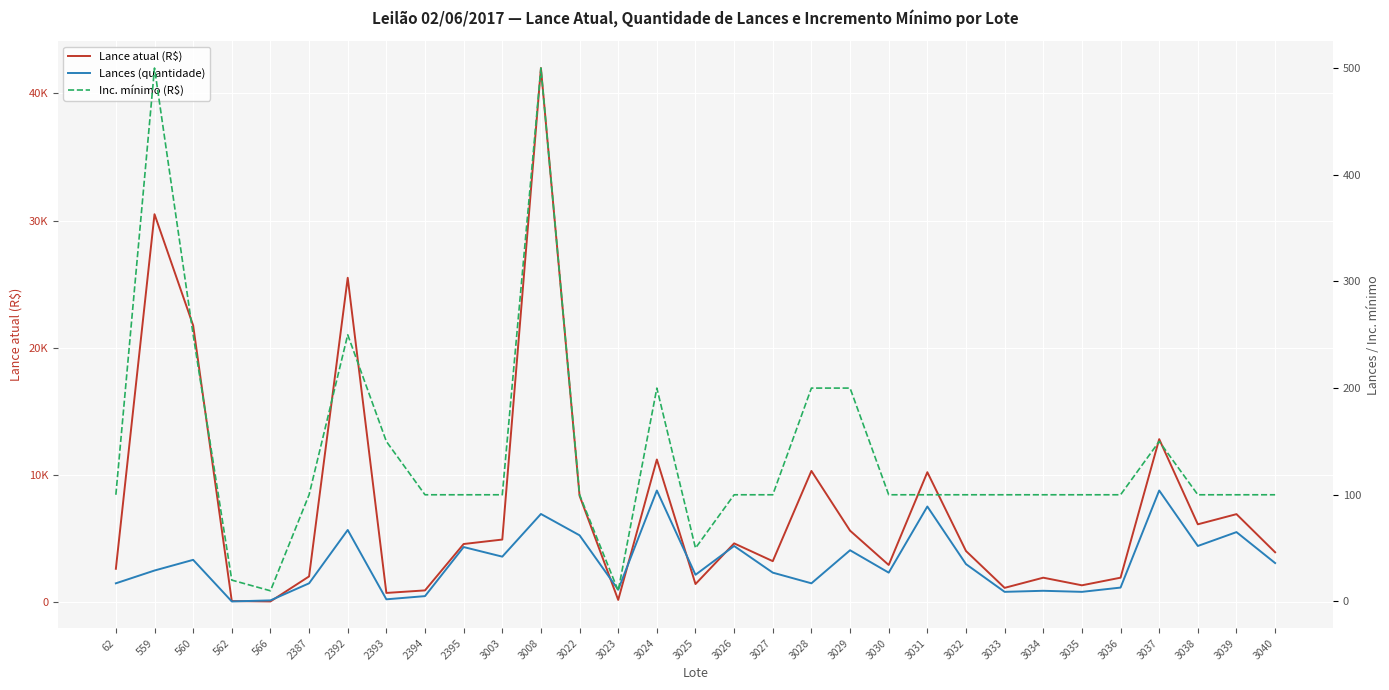

Which category has the lowest value in the Lance atual (R$) series?

566